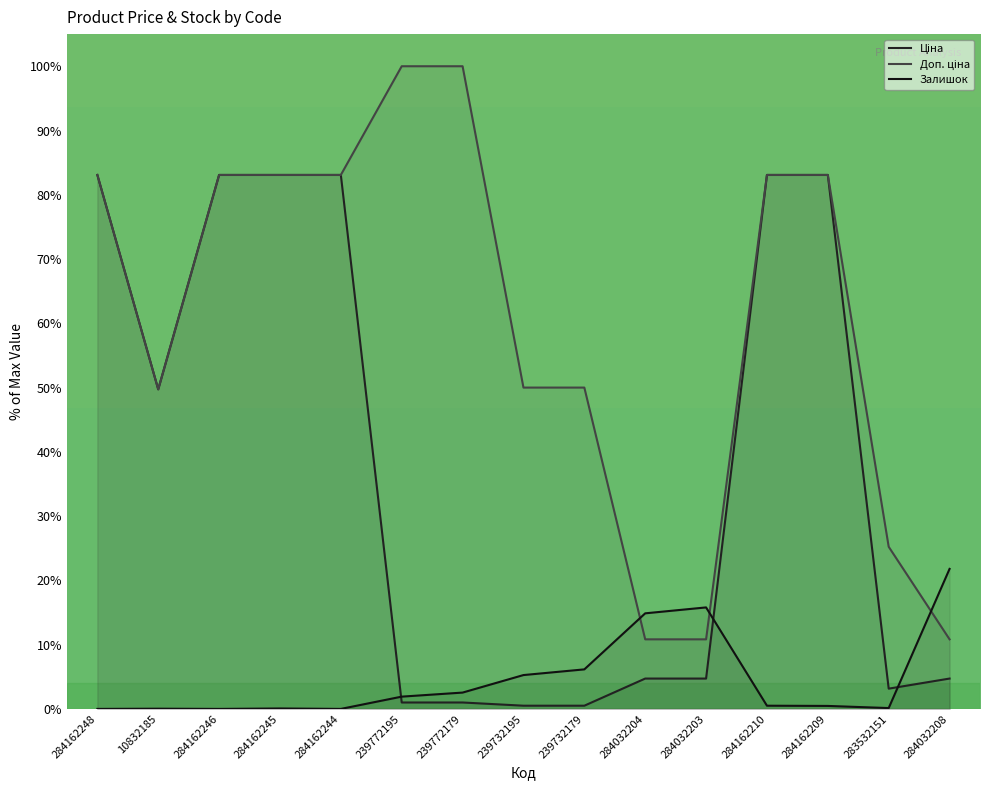

How many lines are shown in the chart?

3